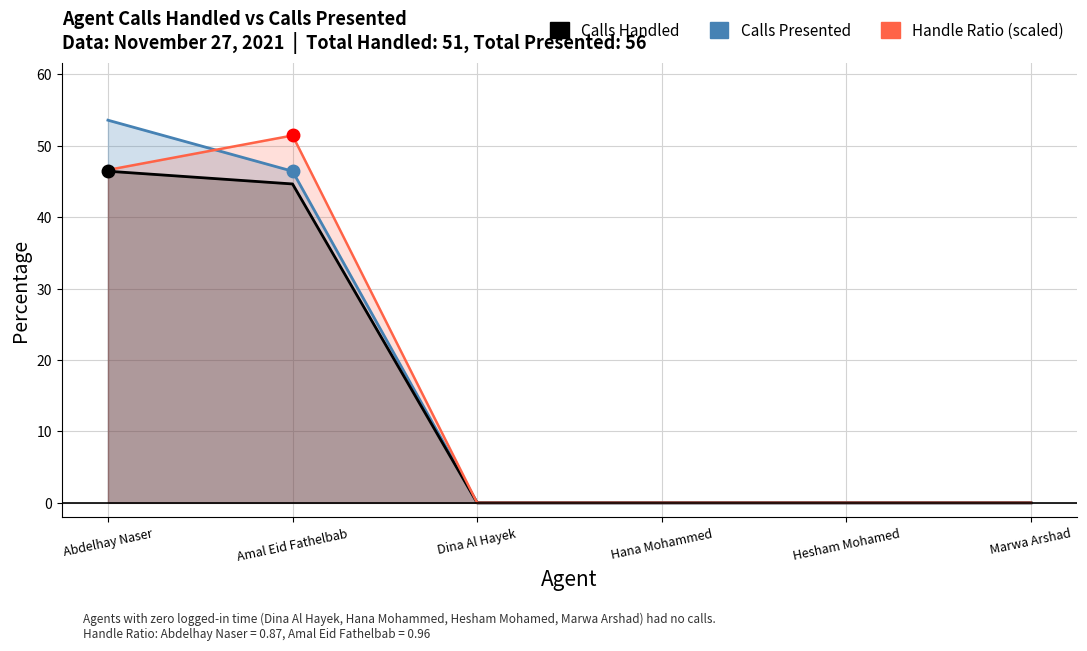

List the labels in order of Handle Ratio (scaled) value, smallest first.

Dina Al Hayek, Hana Mohammed, Hesham Mohamed, Marwa Arshad, Abdelhay Naser, Amal Eid Fathelbab